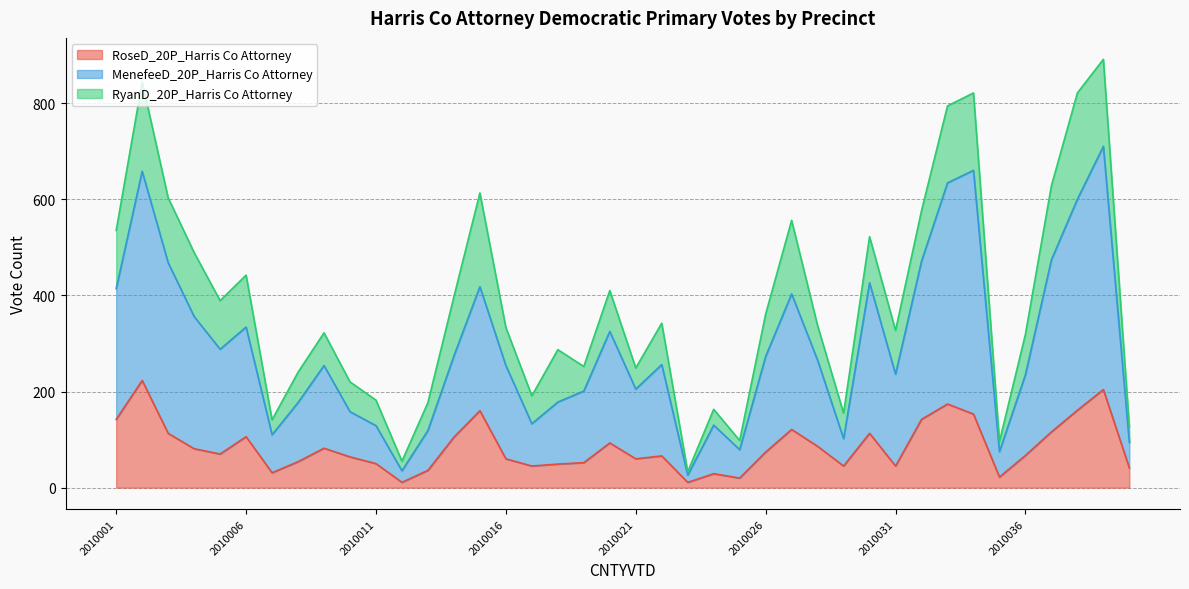

Which label corresponds to the smallest value in the chart?

2010012